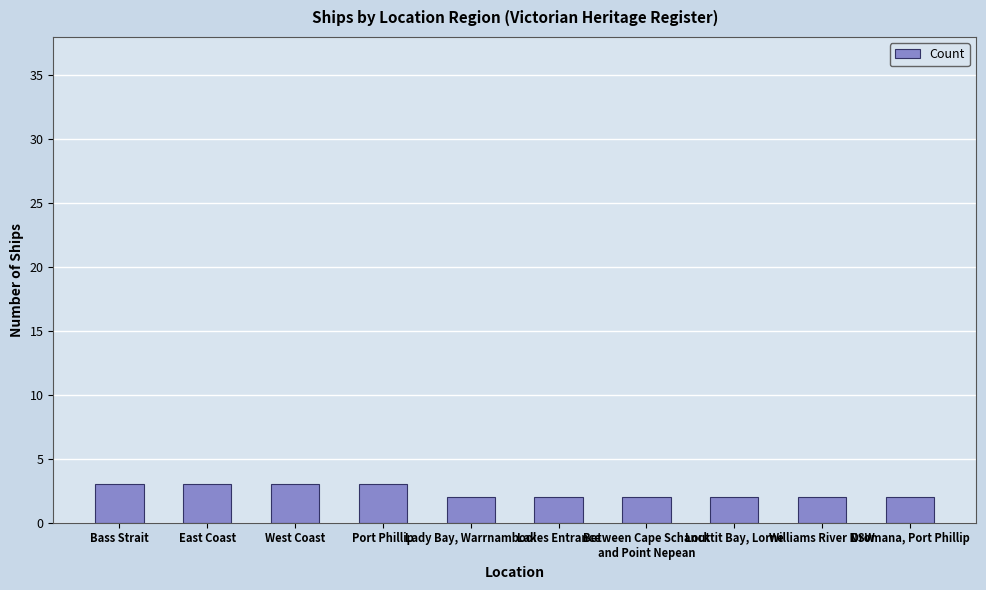

What is the change in value from East Coast to Williams River NSW?

-1